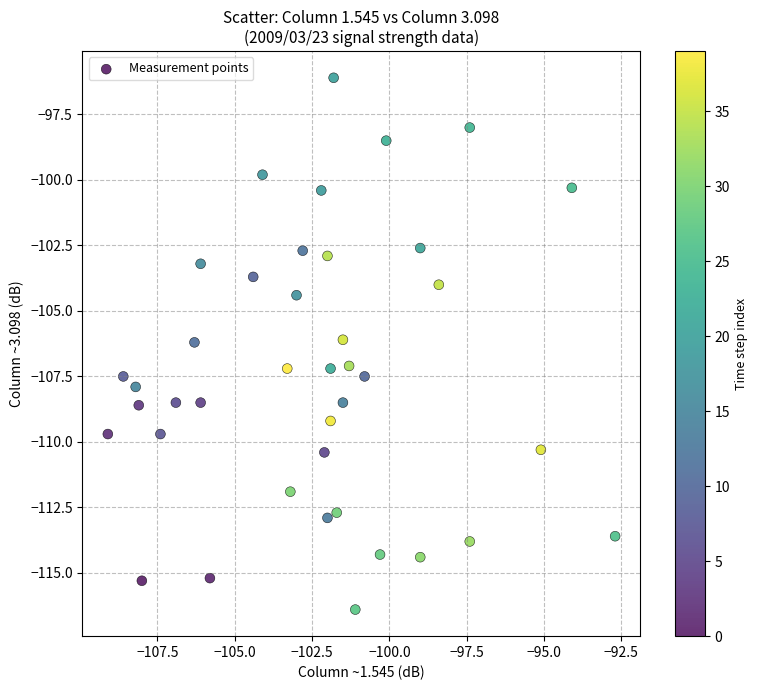

What is the range of X values (max minus min)?

16.4